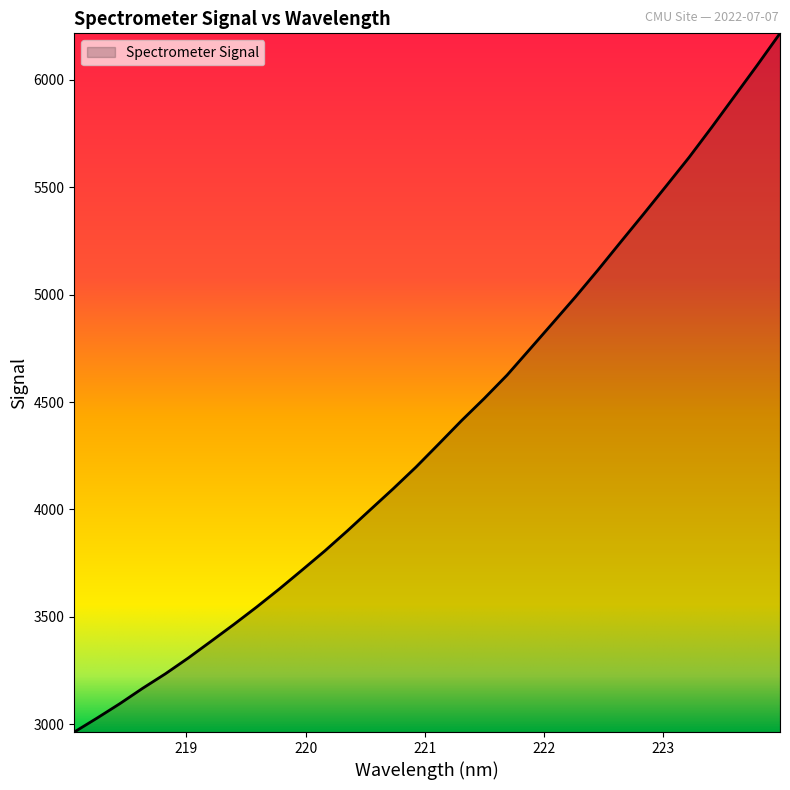

What is the greatest value displayed?

6215.9